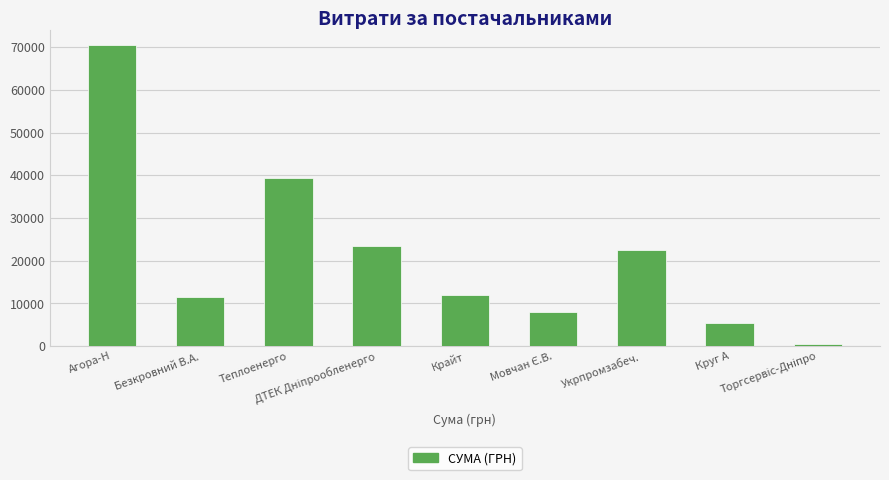

What value does the data have at Агора-Н?

70433.6